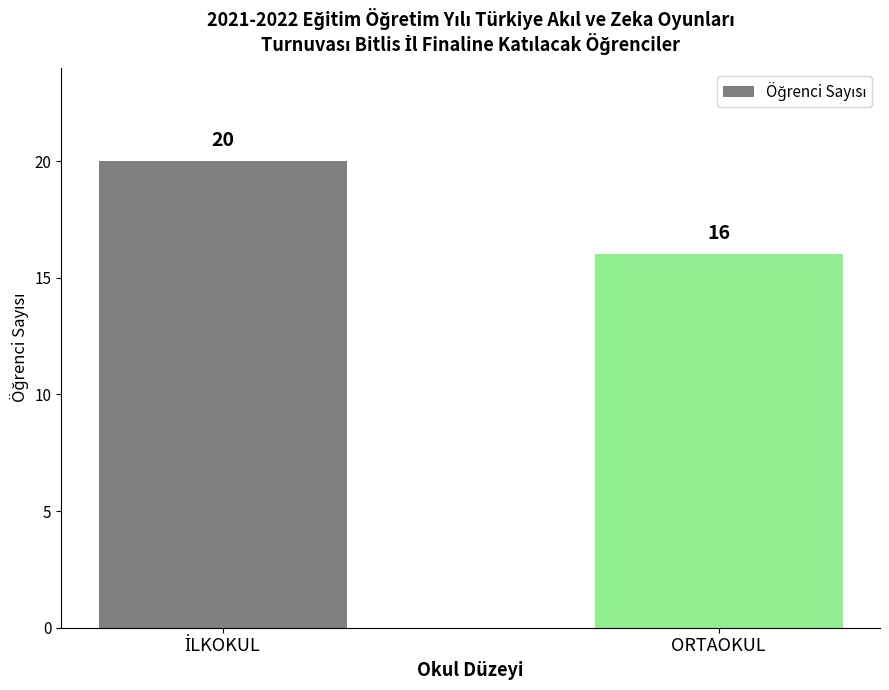

Reading left to right, list all the values displayed in this chart.

20	16